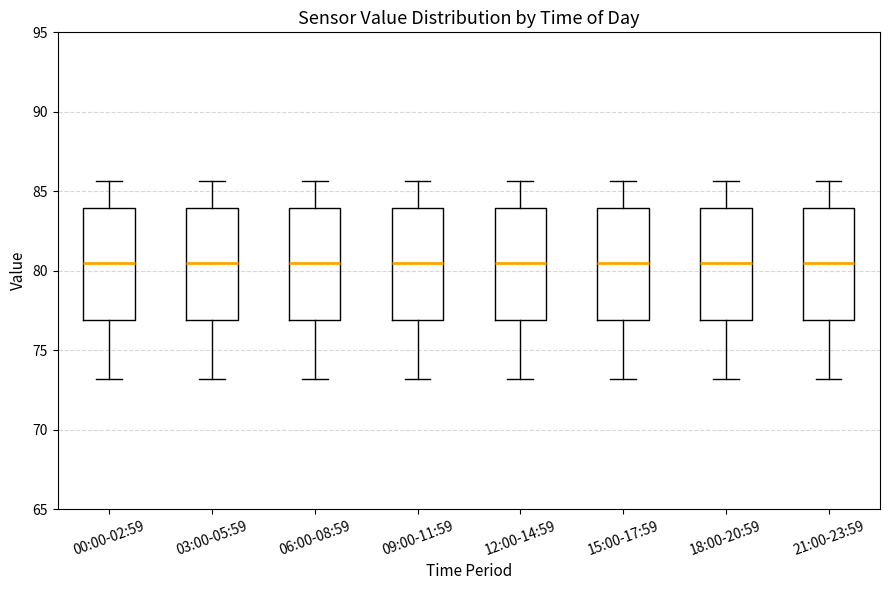

Reading left to right, read every box against the y-axis: the position of its median line, the range the box covers, and the ends of its whiskers. The values are not printed on the chart, so give them approximately, as read against the axis.

00:00-02:59: median 80.5, box 77.0 to 84.0, whiskers 73.0 to 85.5
03:00-05:59: median 80.5, box 77.0 to 84.0, whiskers 73.0 to 85.5
06:00-08:59: median 80.5, box 77.0 to 84.0, whiskers 73.0 to 85.5
09:00-11:59: median 80.5, box 77.0 to 84.0, whiskers 73.0 to 85.5
12:00-14:59: median 80.5, box 77.0 to 84.0, whiskers 73.0 to 85.5
15:00-17:59: median 80.5, box 77.0 to 84.0, whiskers 73.0 to 85.5
18:00-20:59: median 80.5, box 77.0 to 84.0, whiskers 73.0 to 85.5
21:00-23:59: median 80.5, box 77.0 to 84.0, whiskers 73.0 to 85.5